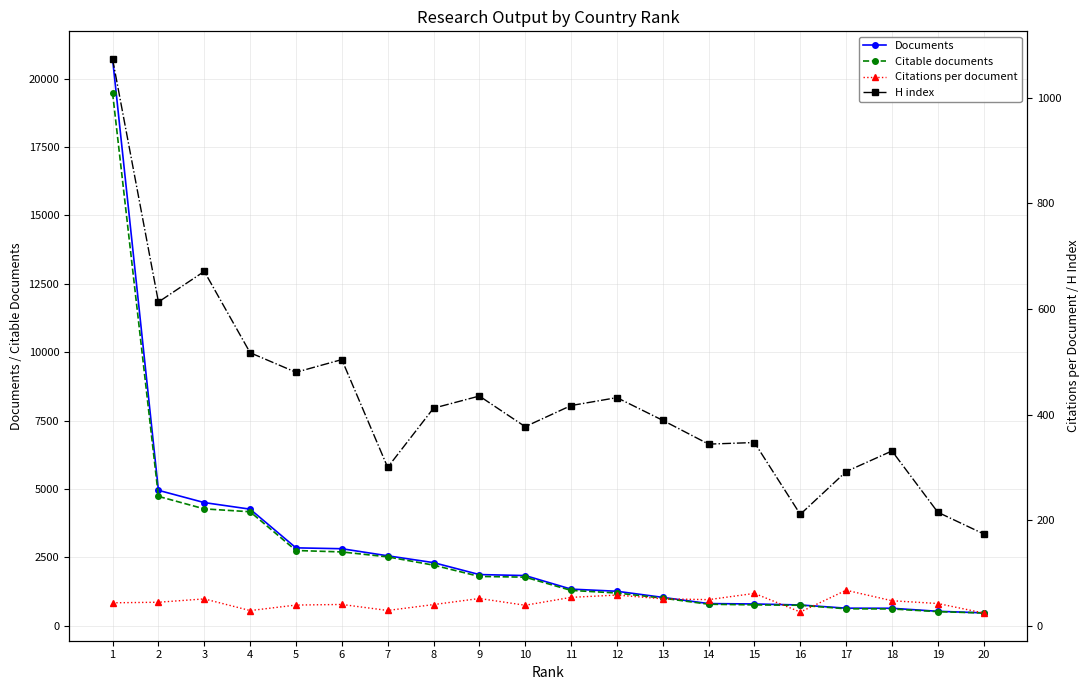

List the series in order of their peak value, highest first.

Documents, Citable documents, H index, Citations per document